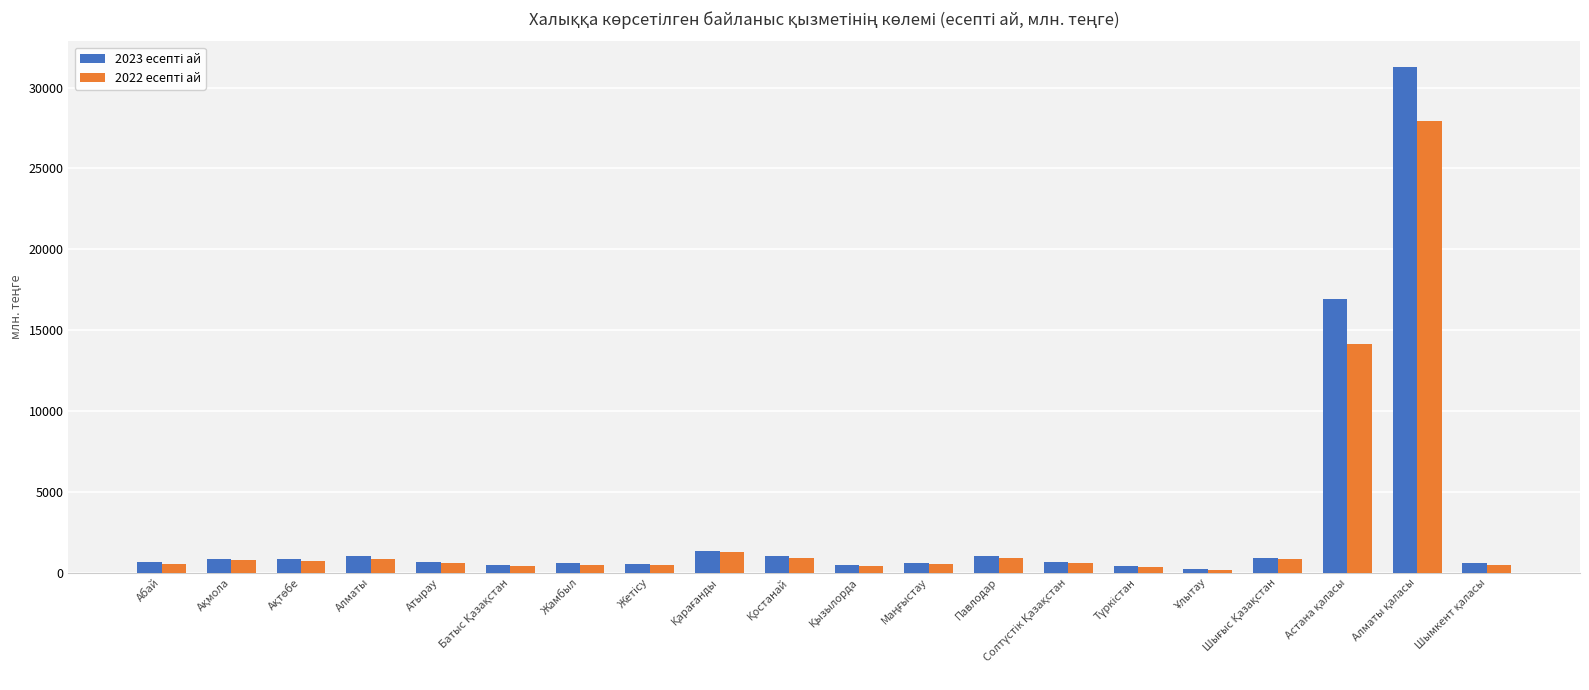

At Астана қаласы, list the series in order from smallest to largest.

2022 есепті ай, 2023 есепті ай